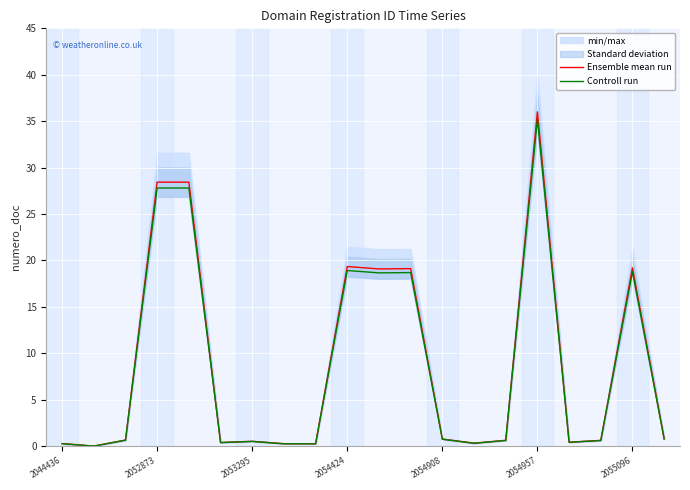

True or false: Controll run has a value of 0.7 at 2054908.

True